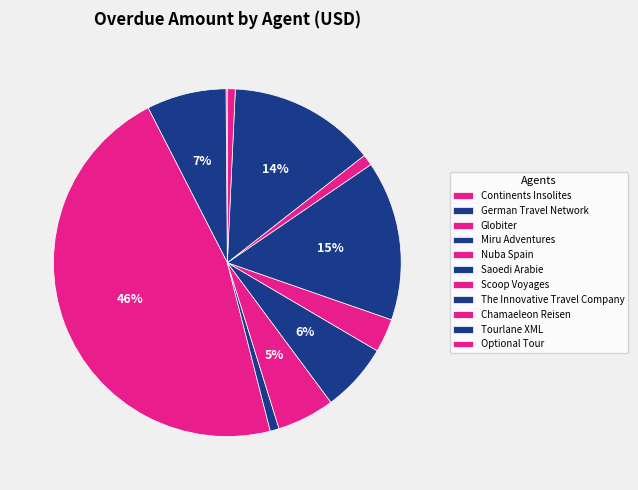

How much of the chart is everything except Globiter?

53.6%